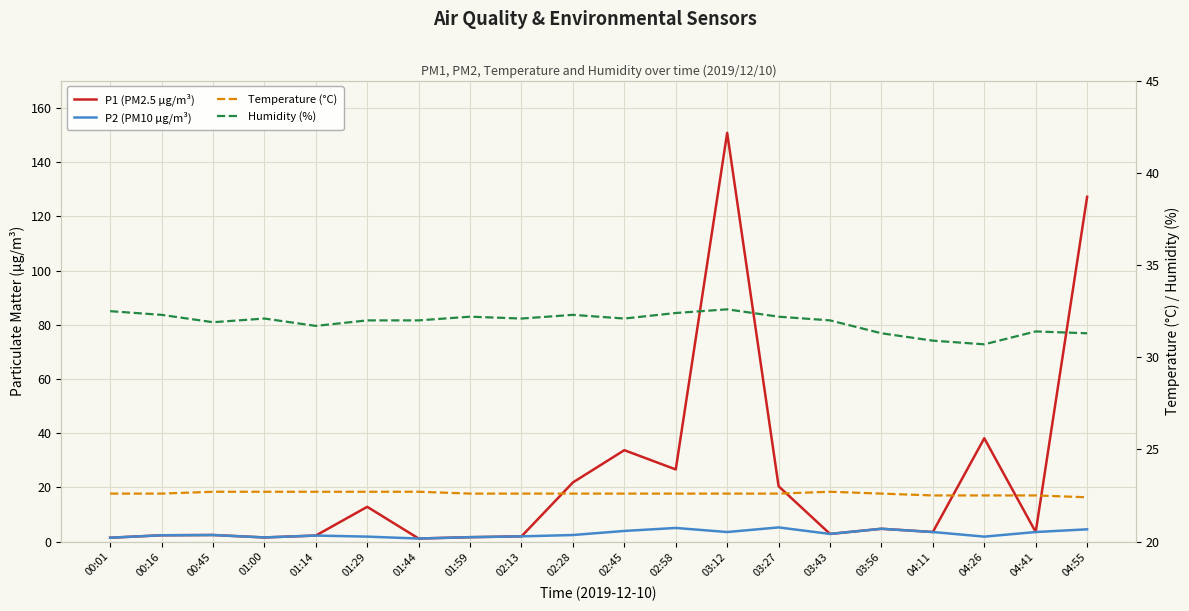

Reading left to right, what are all the values shown in this chart?

P1 (PM2.5 µg/m³): 00:01=1.4	00:16=2.3	00:45=2.4	01:00=1.5	01:14=2.2	01:29=12.8	01:44=1.1	01:59=1.6	02:13=1.9	02:28=21.8	02:45=33.7	02:58=26.6	03:12=150.8	03:27=20.4	03:43=2.8	03:56=4.7	04:11=3.5	04:26=38.1	04:41=3.5	04:55=127.2
P2 (PM10 µg/m³): 00:01=1.4	00:16=2.3	00:45=2.4	01:00=1.5	01:14=2.2	01:29=1.8	01:44=1.1	01:59=1.6	02:13=1.9	02:28=2.4	02:45=3.9	02:58=5.0	03:12=3.5	03:27=5.2	03:43=2.8	03:56=4.7	04:11=3.5	04:26=1.8	04:41=3.5	04:55=4.5
Temperature (°C): 00:01=22.6	00:16=22.6	00:45=22.7	01:00=22.7	01:14=22.7	01:29=22.7	01:44=22.7	01:59=22.6	02:13=22.6	02:28=22.6	02:45=22.6	02:58=22.6	03:12=22.6	03:27=22.6	03:43=22.7	03:56=22.6	04:11=22.5	04:26=22.5	04:41=22.5	04:55=22.4
Humidity (%): 00:01=32.5	00:16=32.3	00:45=31.9	01:00=32.1	01:14=31.7	01:29=32.0	01:44=32.0	01:59=32.2	02:13=32.1	02:28=32.3	02:45=32.1	02:58=32.4	03:12=32.6	03:27=32.2	03:43=32.0	03:56=31.3	04:11=30.9	04:26=30.7	04:41=31.4	04:55=31.3